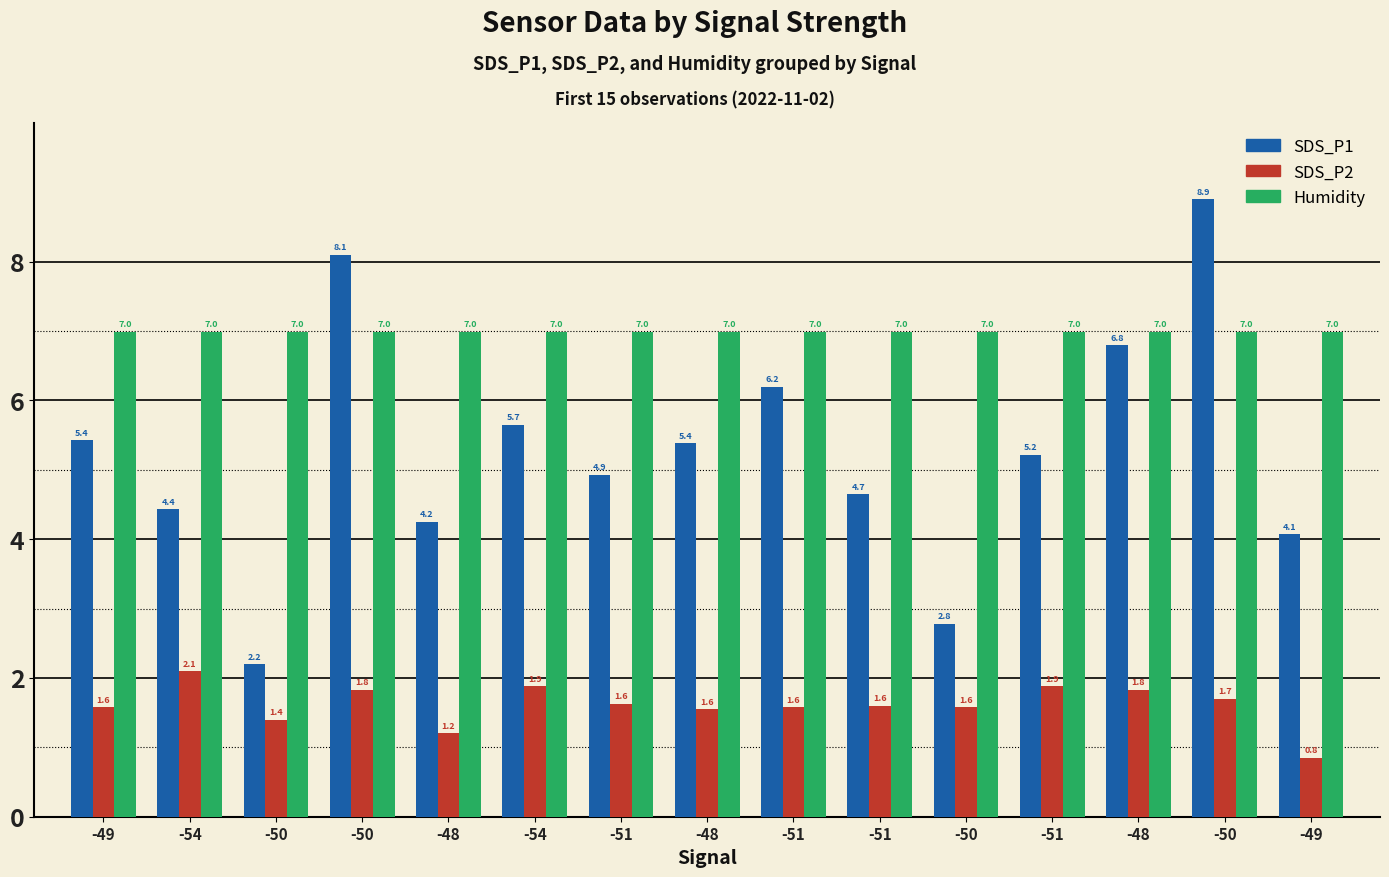

Does the chart contain stacked bars?

No